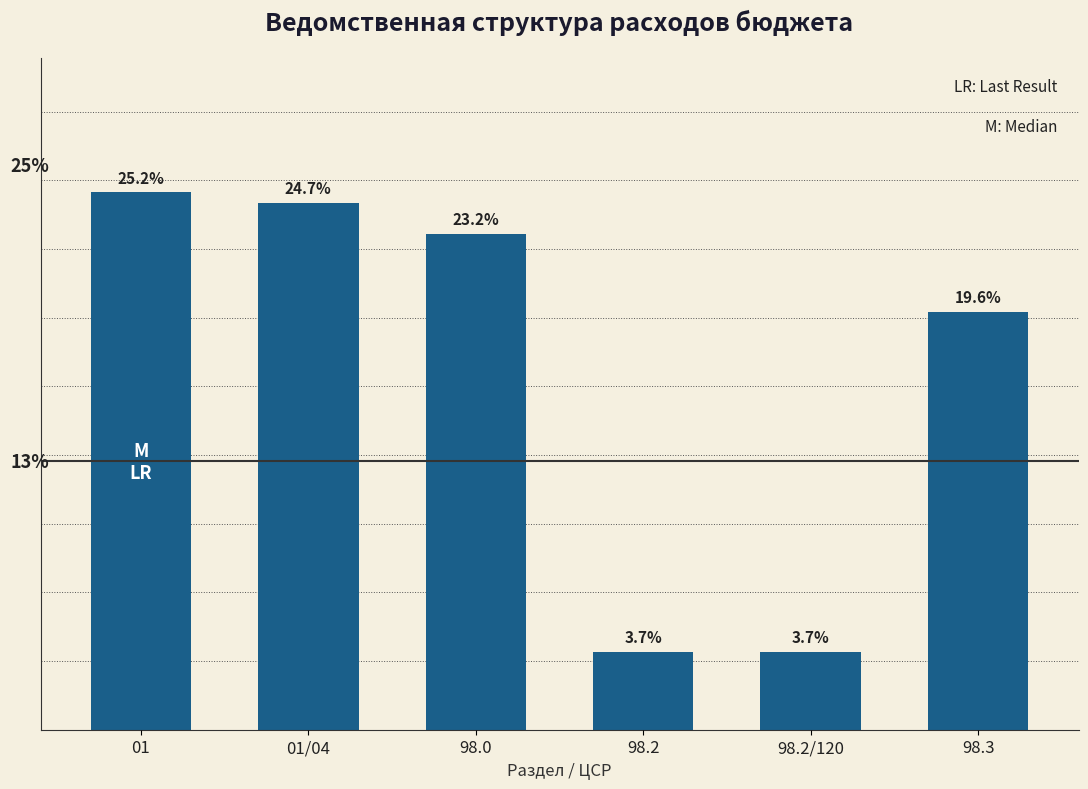

What is the label of the 2nd bar from the left?

01/04